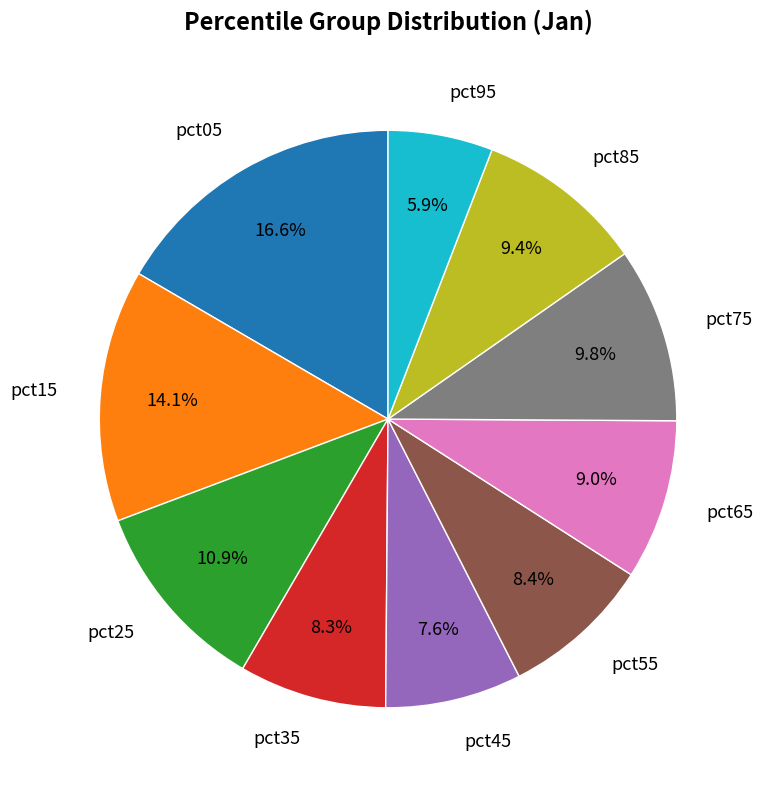

To the nearest percent, what portion does pct25 represent?

11%